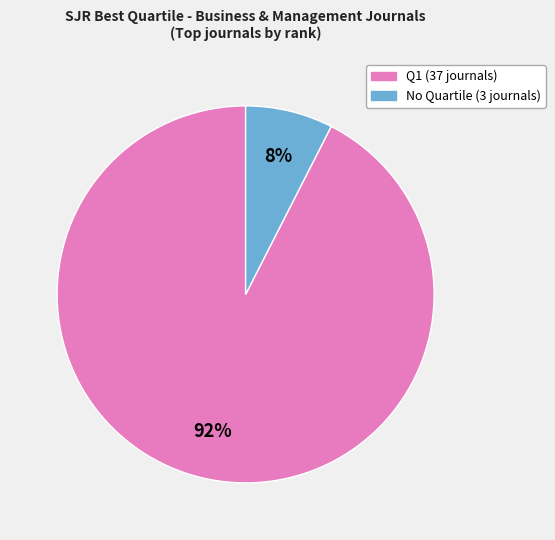

To the nearest percent, what is the average slice percentage?

50%